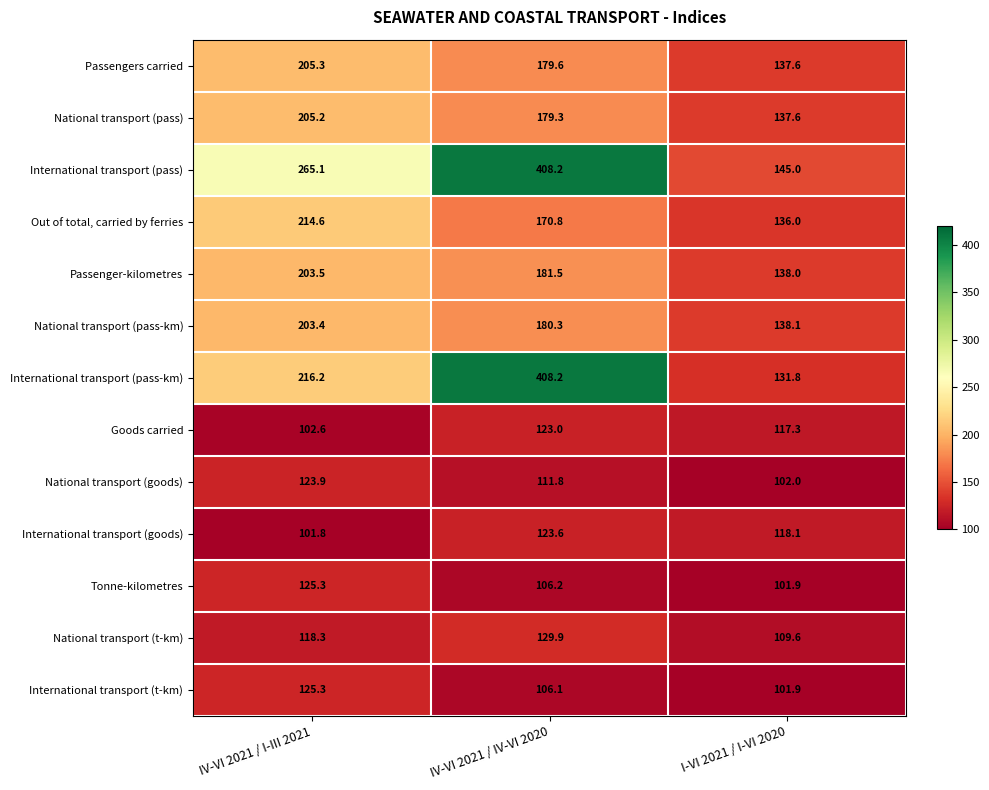

Which series changed the most between IV-VI 2021 / I-III 2021 and I-VI 2021 / I-VI 2020?

International transport (pass)